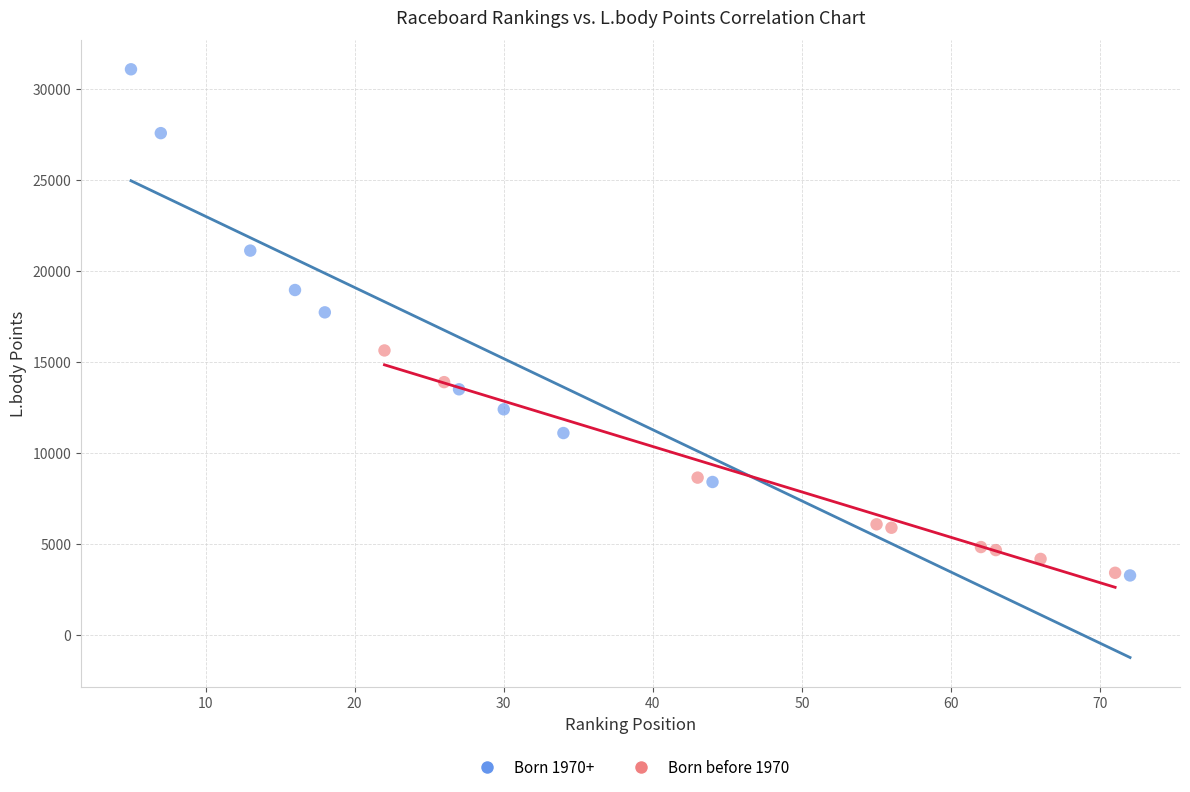

Which series contains the highest Y value?

Born 1970+